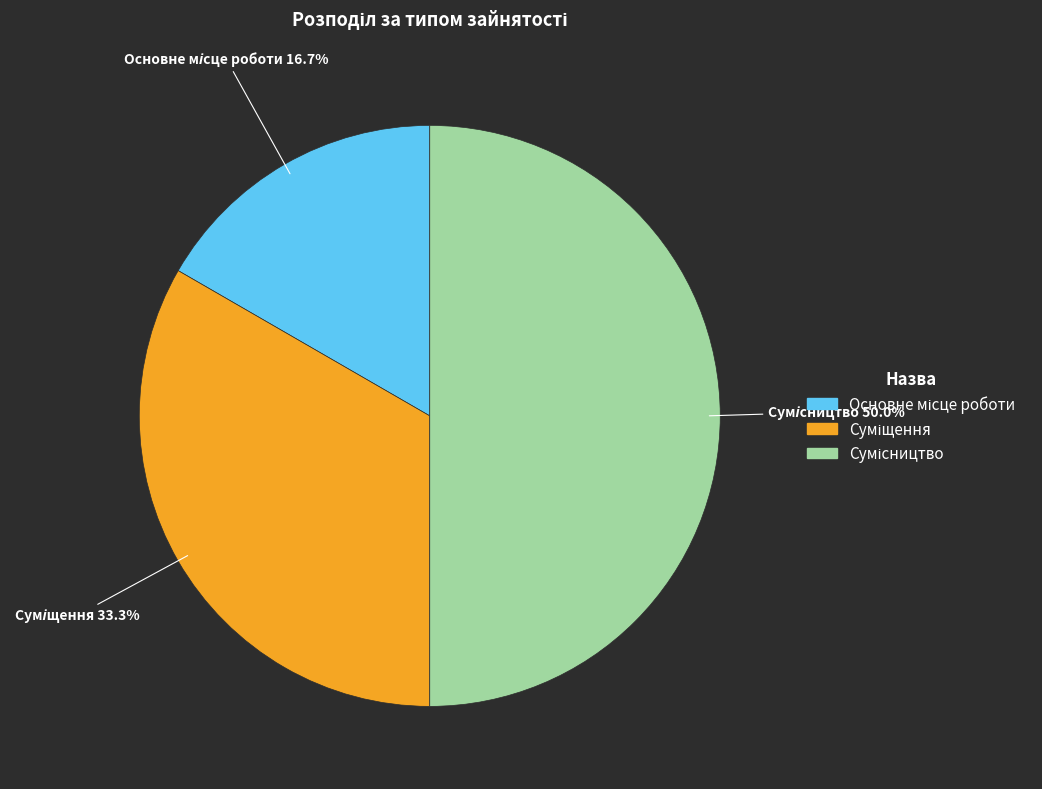

How many slices are in this pie chart?

3